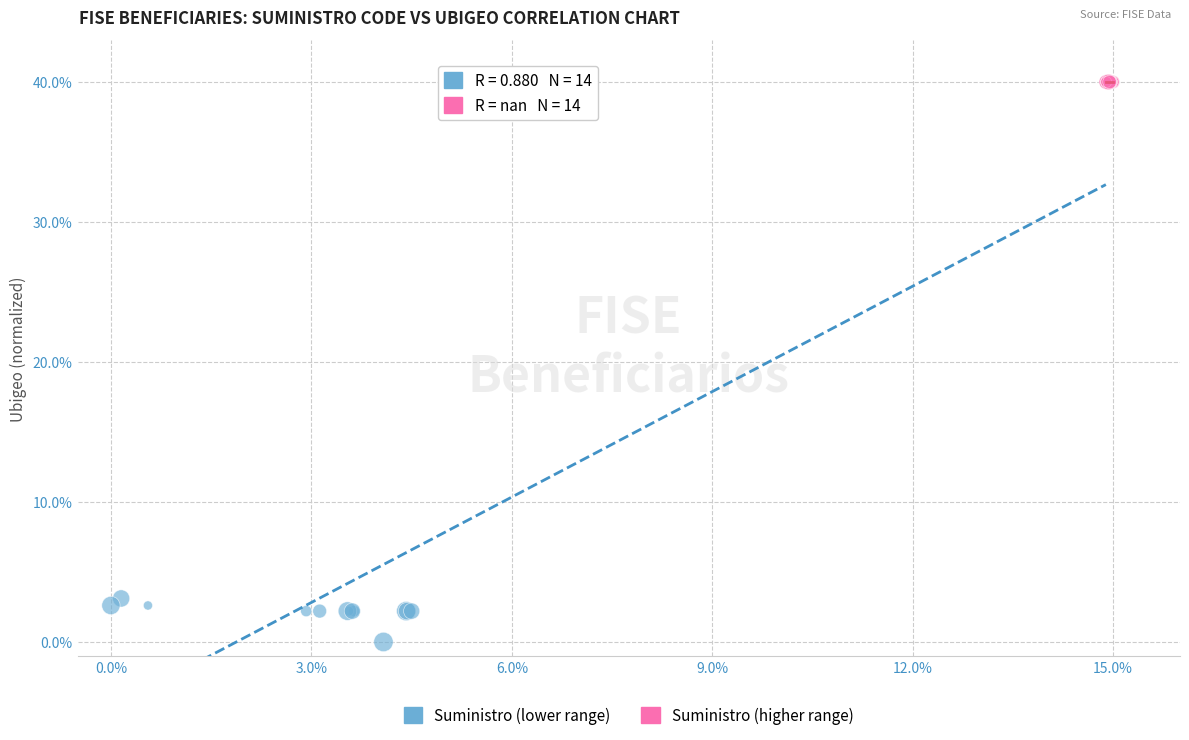

Which series contains the lowest Y value?

Suministro (lower range)